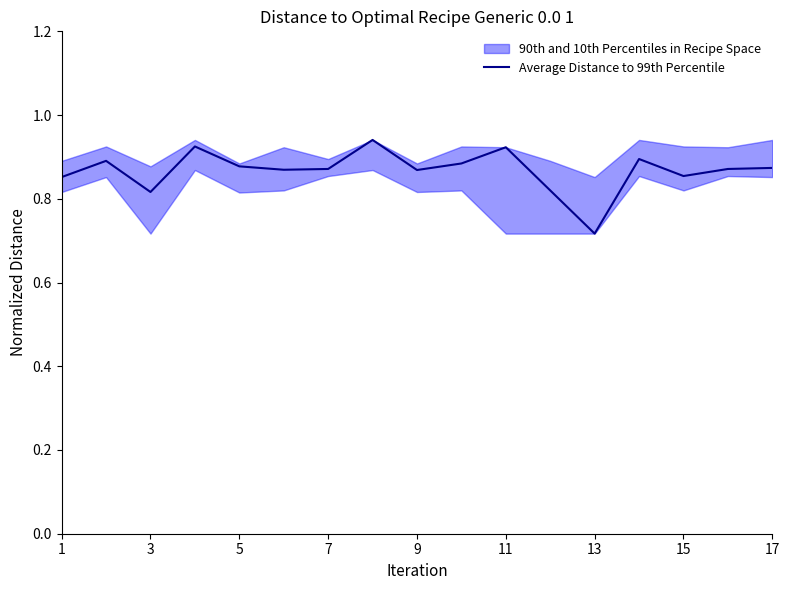

Where is Average Distance to 99th Percentile nearest to the value 0?

13